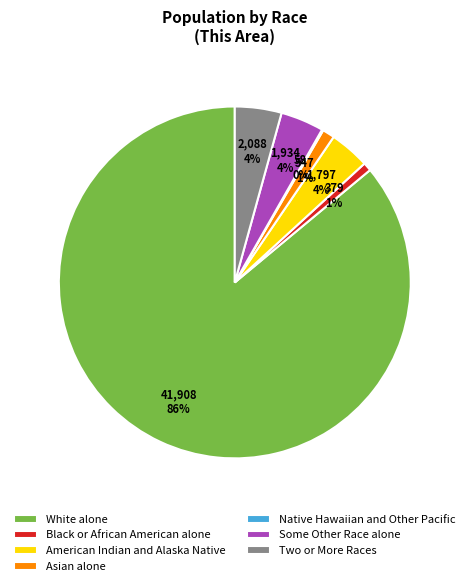

The Black or African American alone slice represents 1% of the pie. True or false?

True